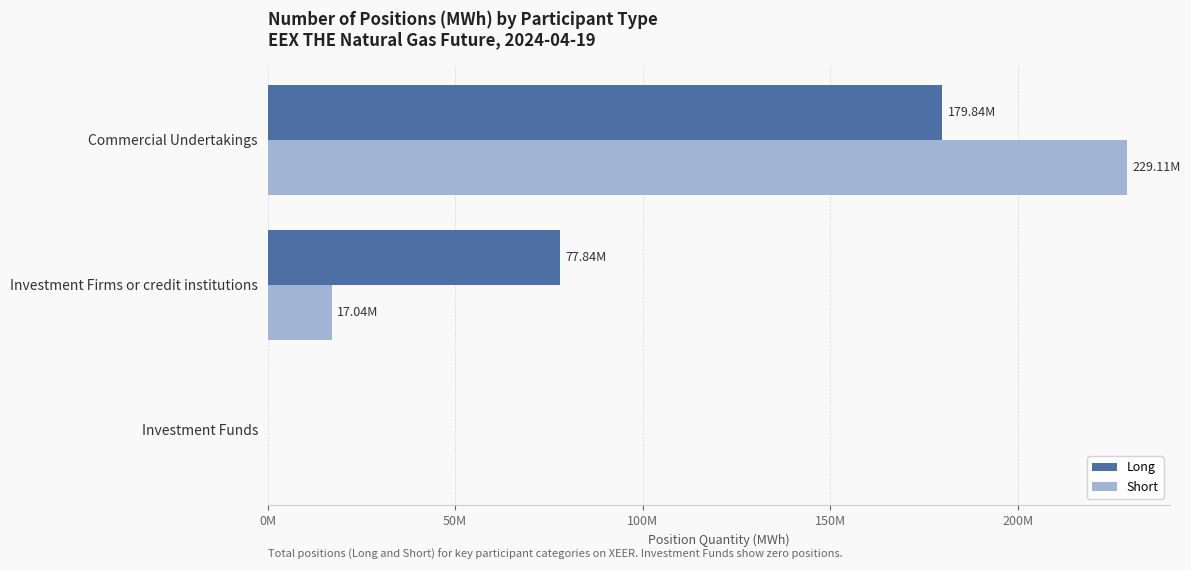

What are all the series names shown in the legend?

Long, Short